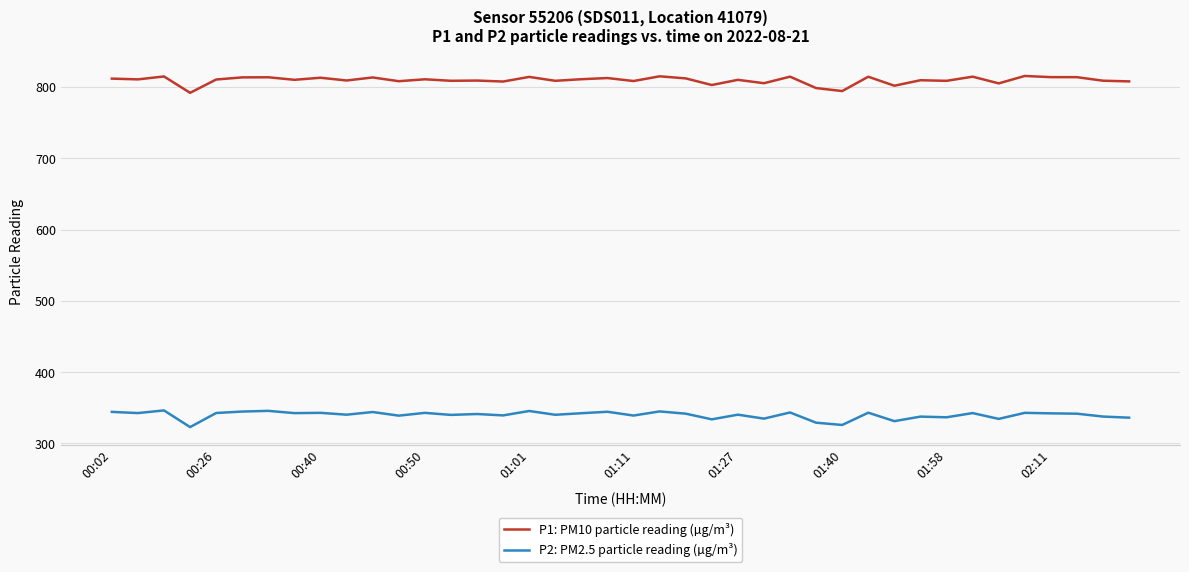

In P2: PM2.5 particle reading (µg/m³), how many points are lower than both neighbors (excluding endpoints)?

15